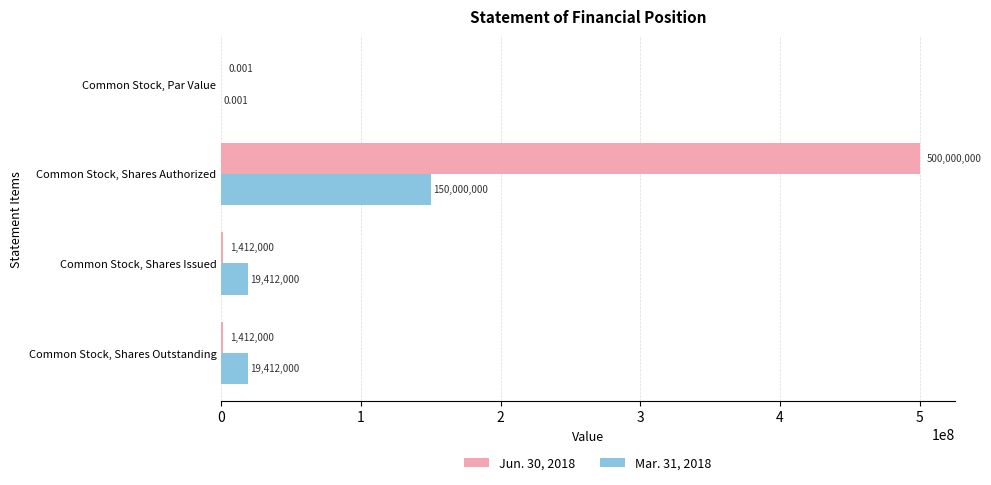

Which category has the highest value in the Jun. 30, 2018 series?

Common Stock, Shares Authorized